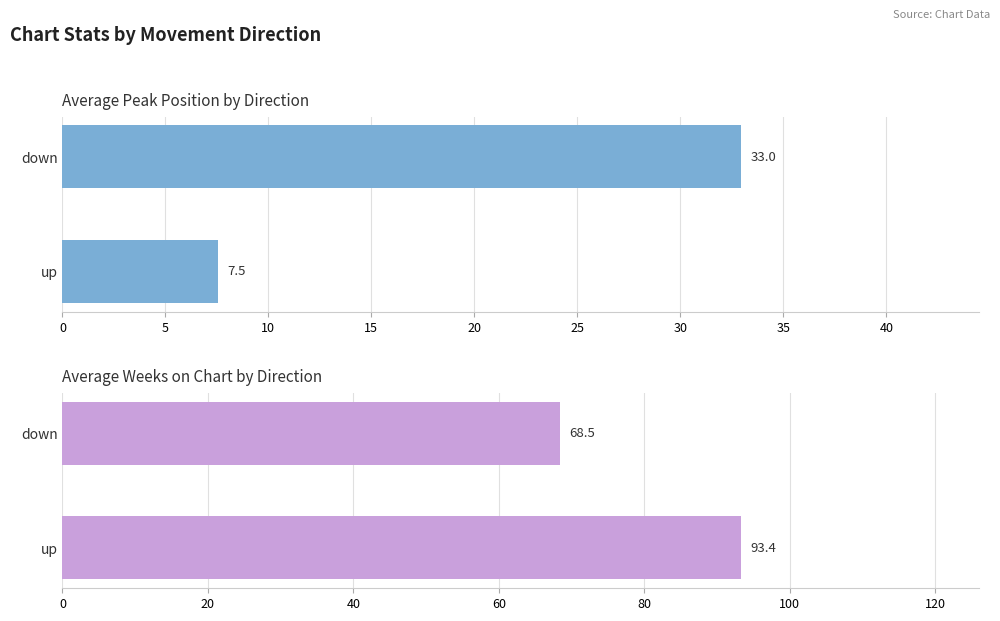

Reading left to right, list all the values displayed in this chart.

Avg Peak Position: 33.0	7.5
Avg Weeks on Chart: 68.5	93.4